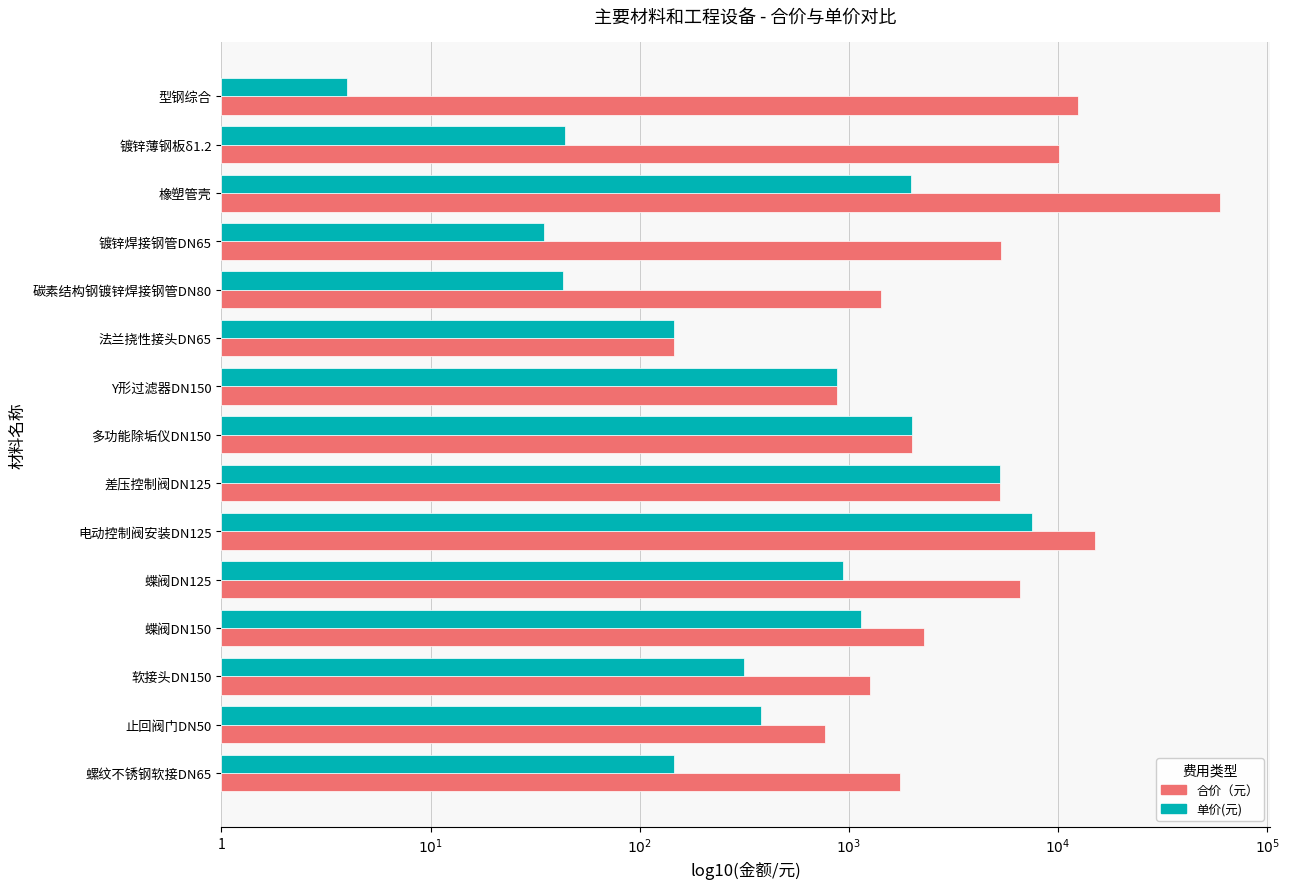

What are all the series names shown in the legend?

合价（元）, 单价(元)